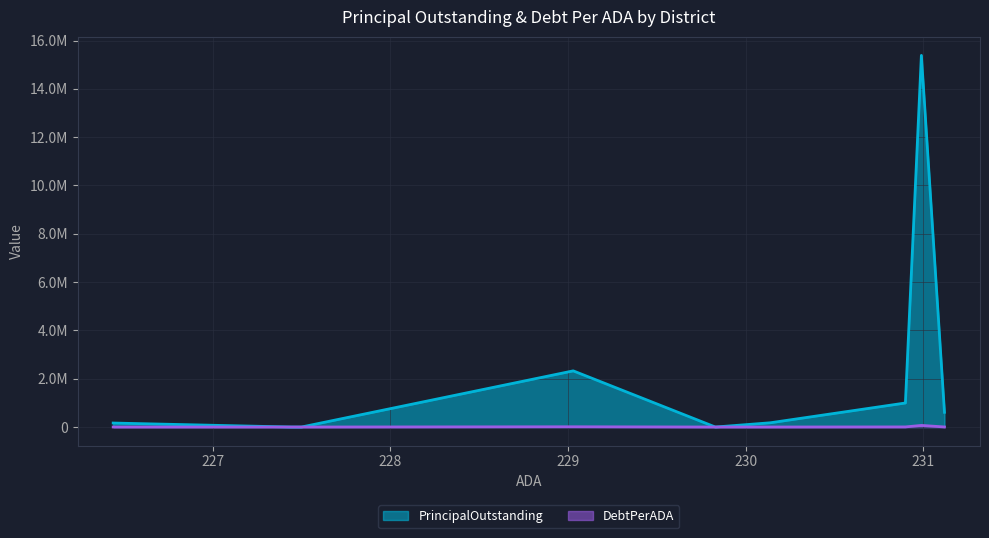

True or false: DebtPerADA and PrincipalOutstanding intersect in this chart.

False